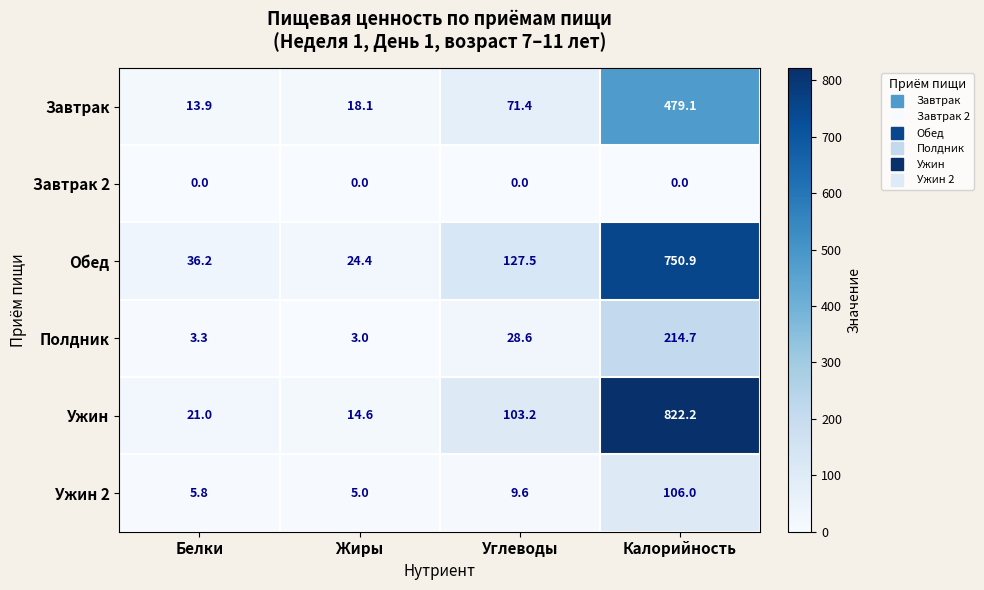

What is the sum of all Ужин values?

961.0